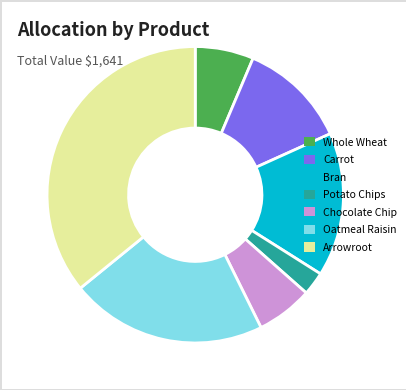

How many segments does this pie chart have?

7